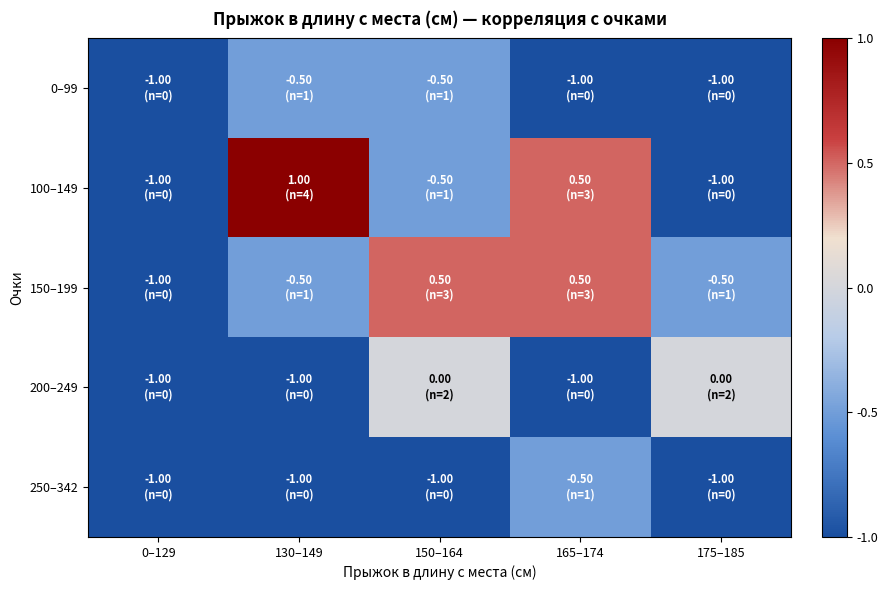

Reading left to right, what are all the values shown in this chart?

0–99: 0–129=-1.0	130–149=-0.5	150–164=-0.5	165–174=-1.0	175–185=-1.0
100–149: 0–129=-1.0	130–149=1.0	150–164=-0.5	165–174=0.5	175–185=-1.0
150–199: 0–129=-1.0	130–149=-0.5	150–164=0.5	165–174=0.5	175–185=-0.5
200–249: 0–129=-1.0	130–149=-1.0	150–164=0.0	165–174=-1.0	175–185=0.0
250–342: 0–129=-1.0	130–149=-1.0	150–164=-1.0	165–174=-0.5	175–185=-1.0